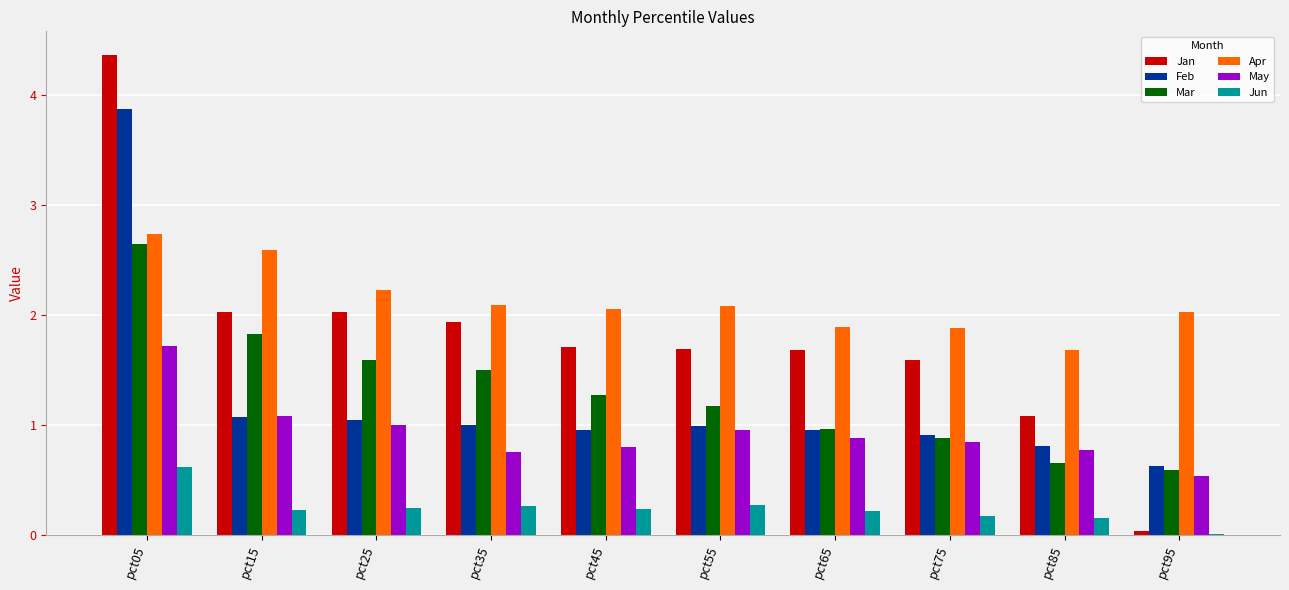

What is the difference between the Apr values at pct85 and pct25?

0.5